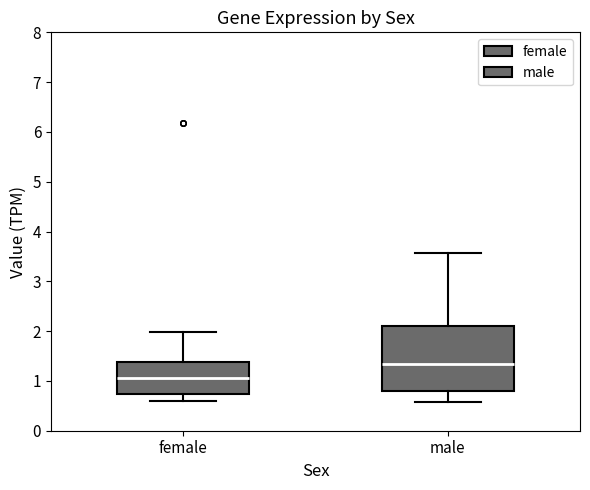

Reading left to right, read every box against the y-axis: the position of its median line, the range the box covers, and the ends of its whiskers. The values are not printed on the chart, so give them approximately, as read against the axis.

female: median 1.1, box 0.7 to 1.4, whiskers 0.6 to 2.0
male: median 1.3, box 0.8 to 2.1, whiskers 0.6 to 3.6